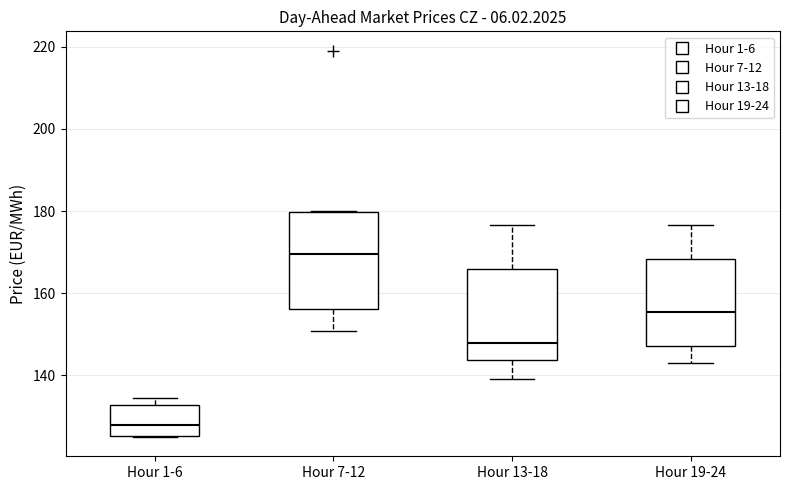

Where is the upper edge of the box for Hour 1-6 on the y-axis? The values are not printed on the chart, so give them approximately, as read against the axis.

132